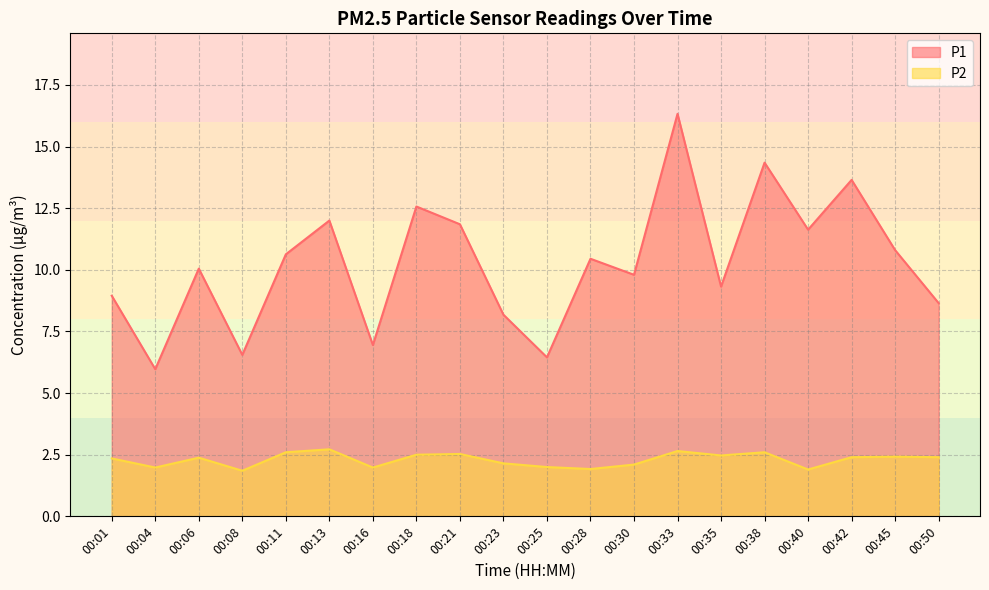

Where is P2 nearest to the value 2?

00:25